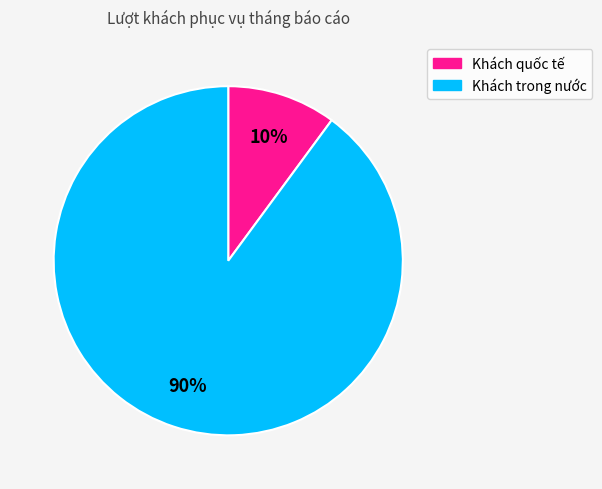

Is there any slice that represents more than half of the pie?

Yes